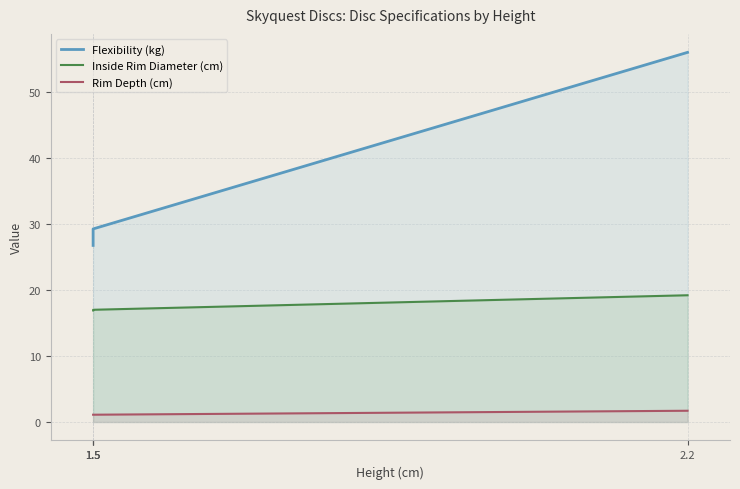

Which category has the highest value in the Rim Depth (cm) series?

2.2